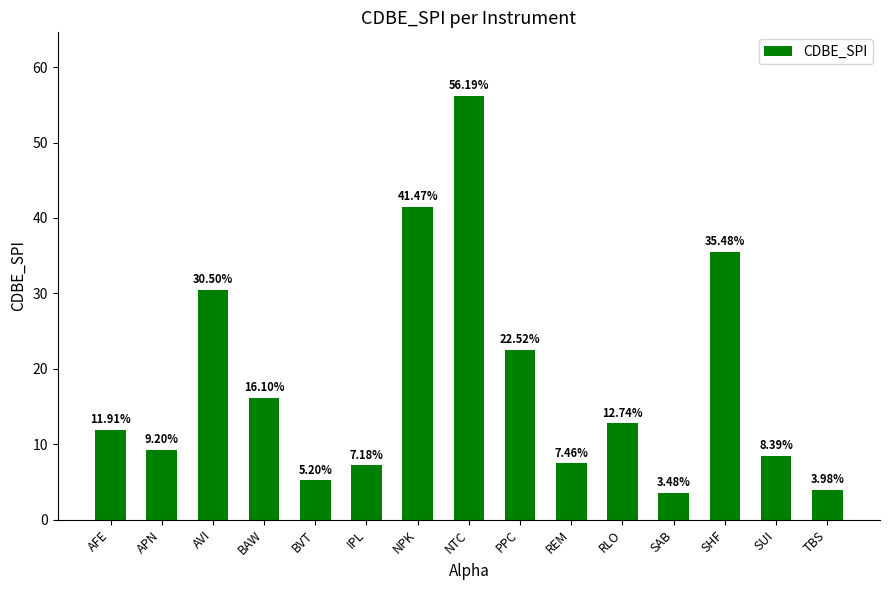

Read the value at AFE.

11.9